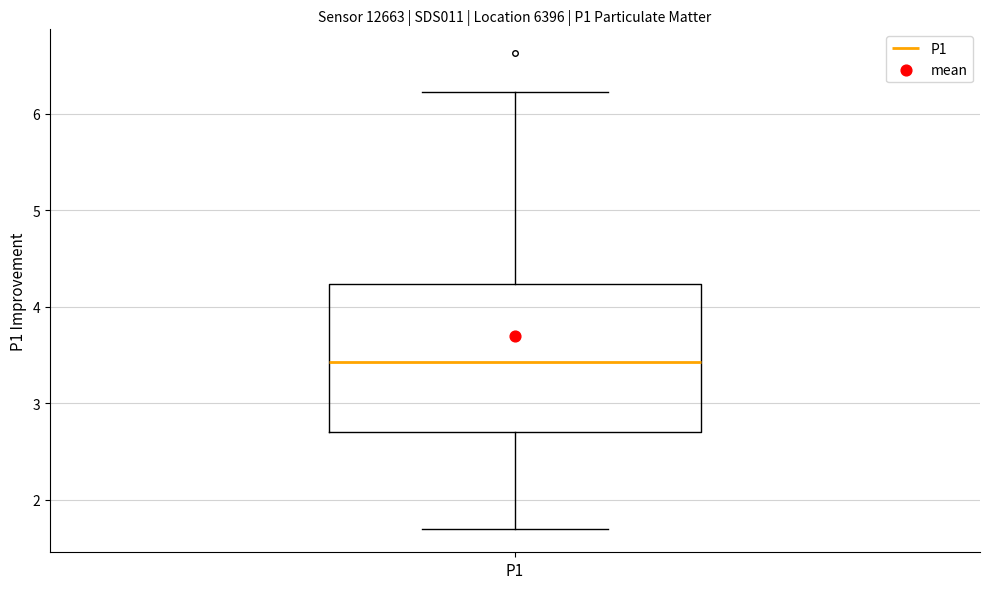

Read this box plot against the y-axis: the position of the median line, the range covered by the box, and the ends of both whiskers. The values are not printed on the chart, so give them approximately, as read against the axis.

median 3.4, box 2.7 to 4.2, whiskers 1.7 to 6.2